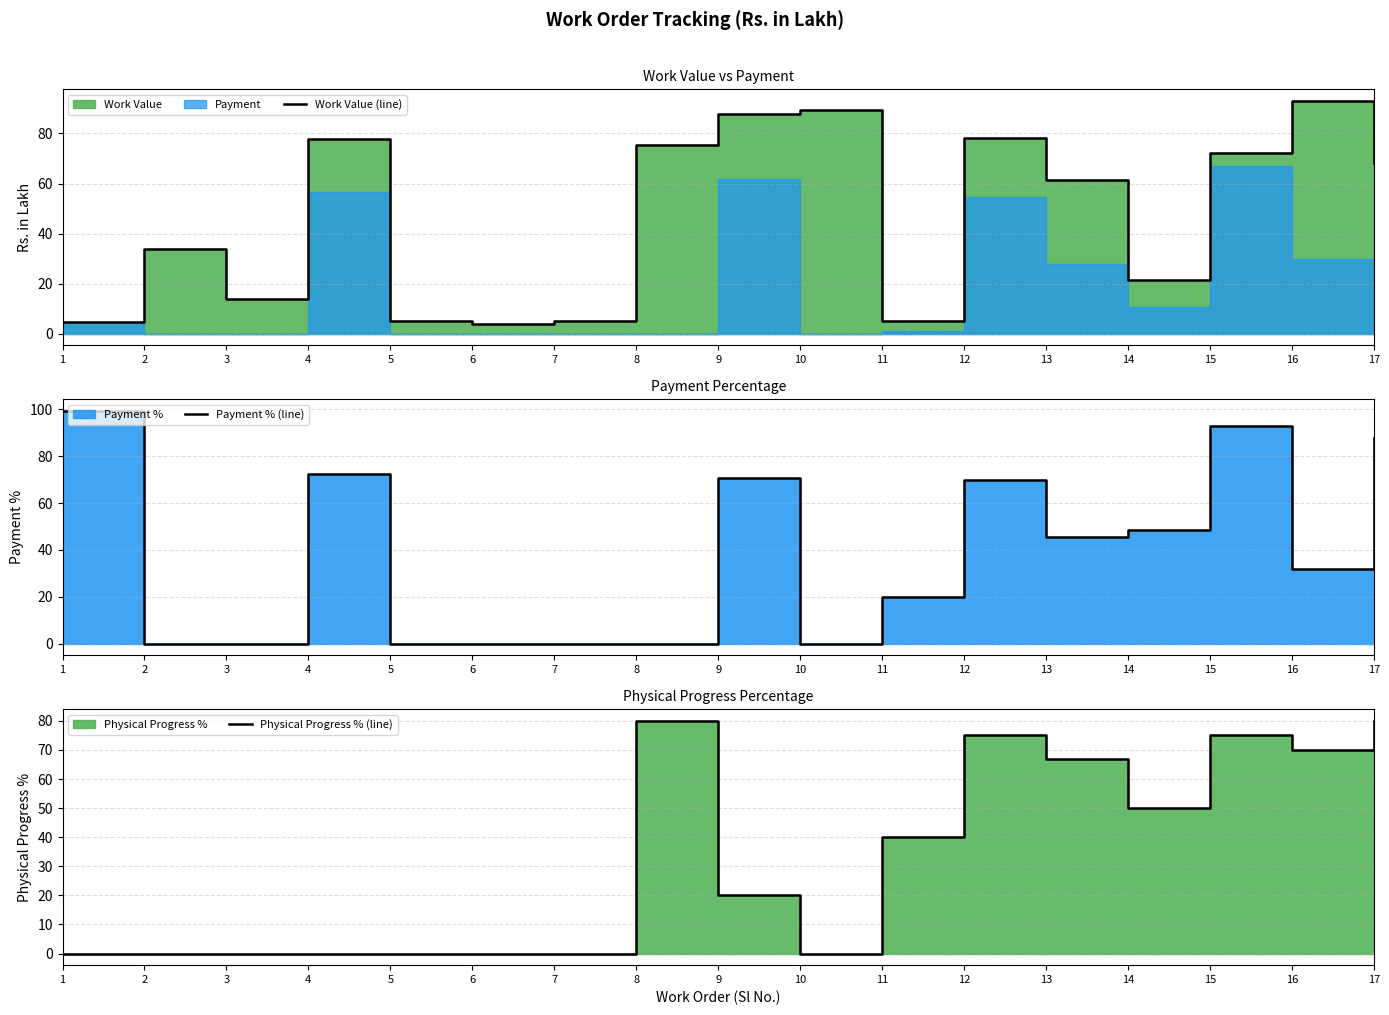

At which category does Payment % (line) reach its first local valley?

10